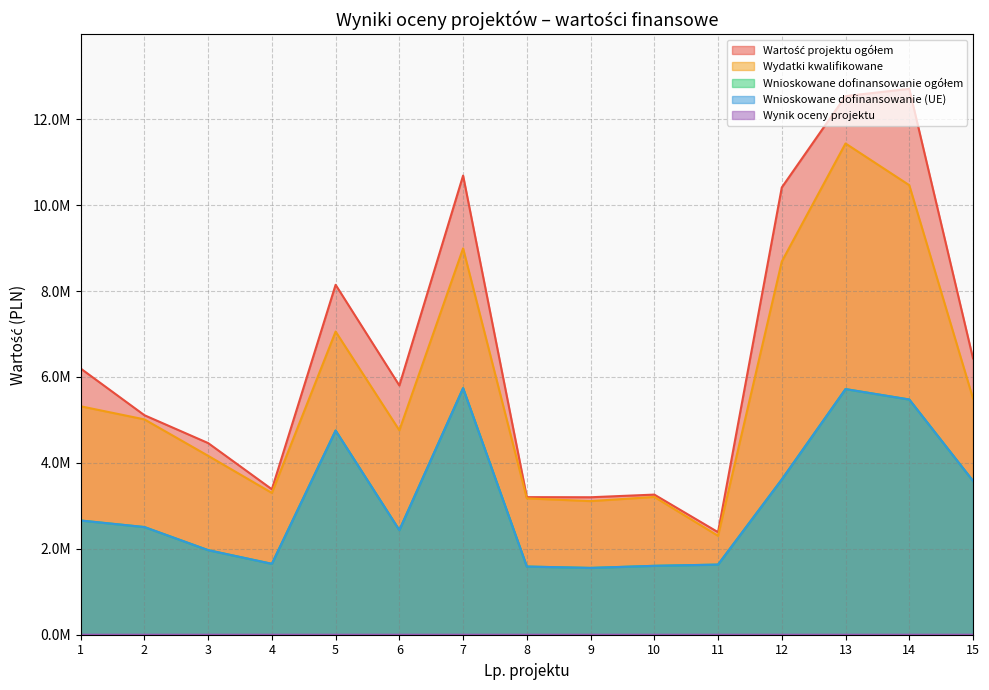

List the series in order of their peak value, lowest first.

Wynik oceny projektu, Wnioskowane dofinansowanie ogółem, Wnioskowane dofinansowanie (UE), Wydatki kwalifikowane, Wartość projektu ogółem